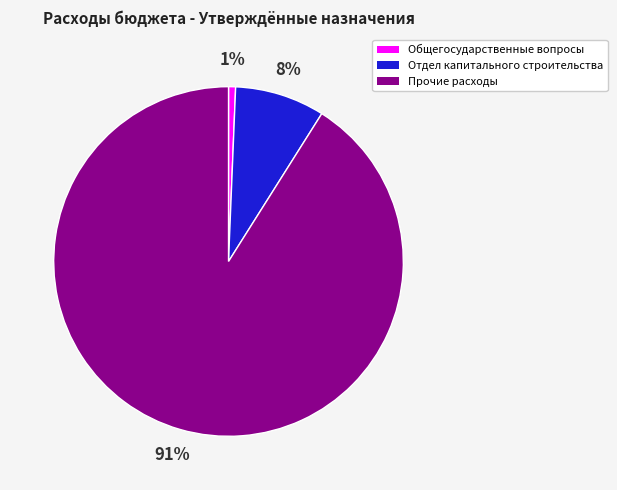

True or false: Общегосударственные вопросы accounts for 11% of the total.

False